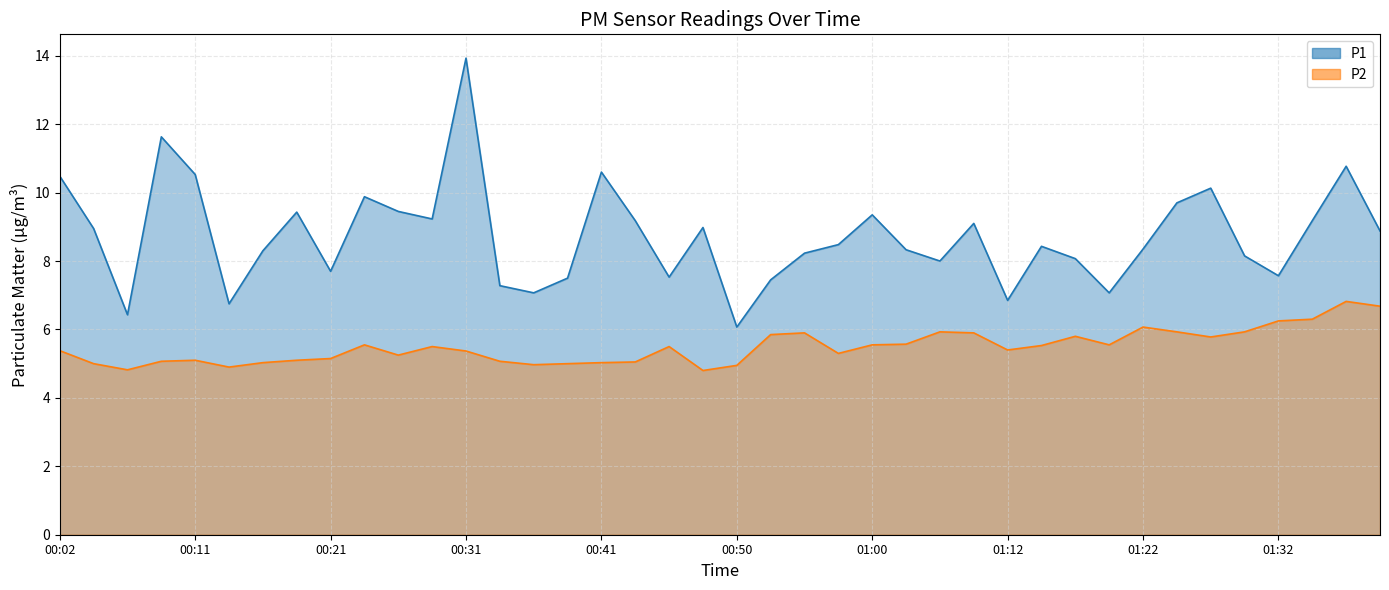

At which label does P1 reach its minimum?

00:50